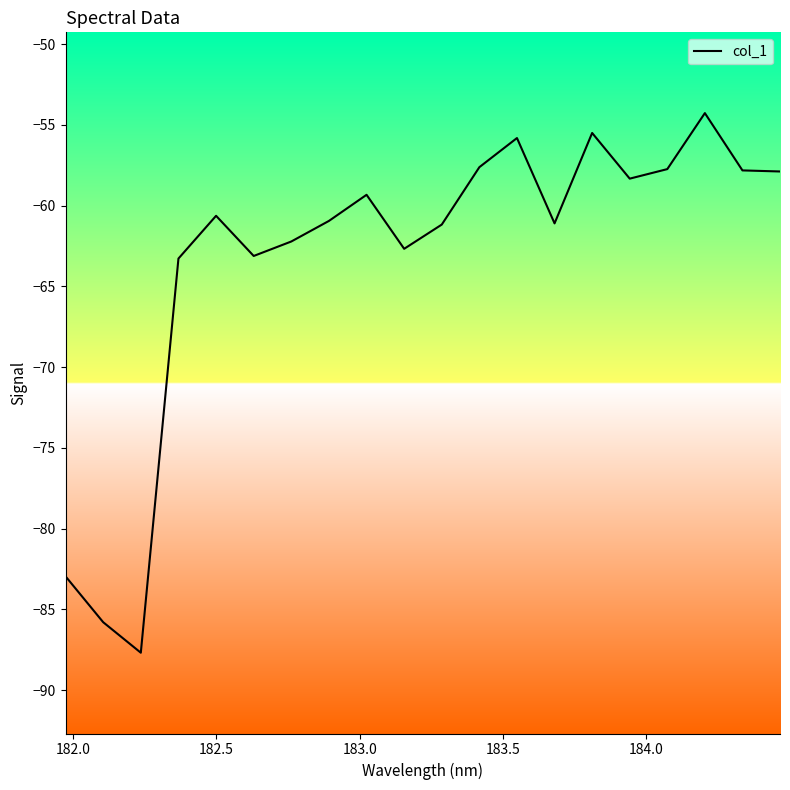

What is the difference between the maximum and minimum values?

33.4